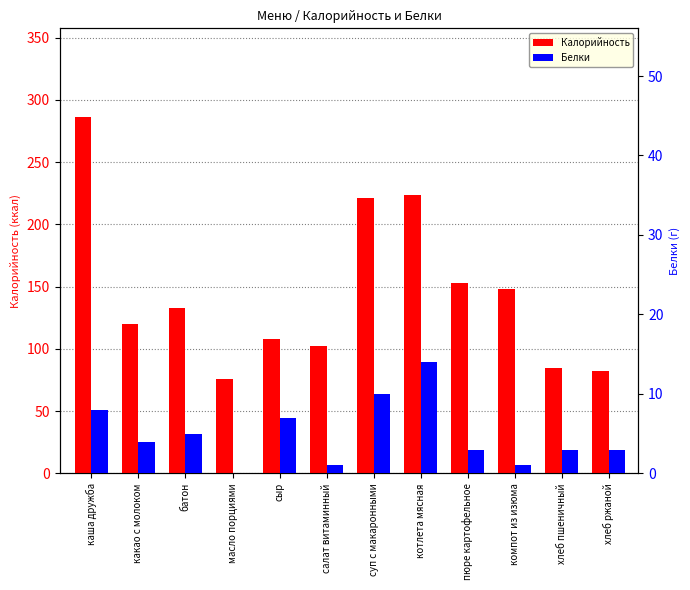

At which category is the sum across all series the highest?

каша дружба